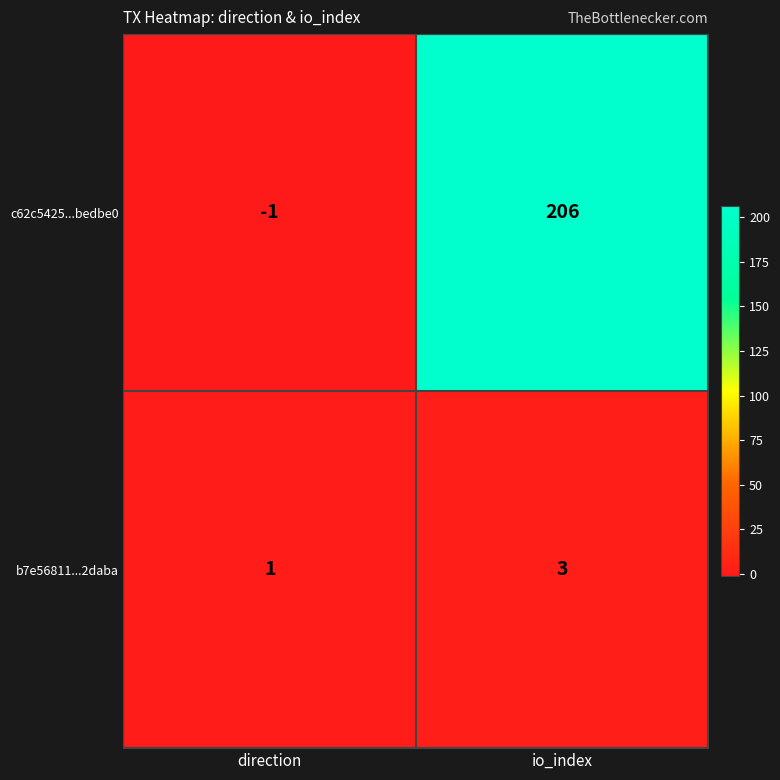

Which series has the widest spread of values?

c62c5425...bedbe0